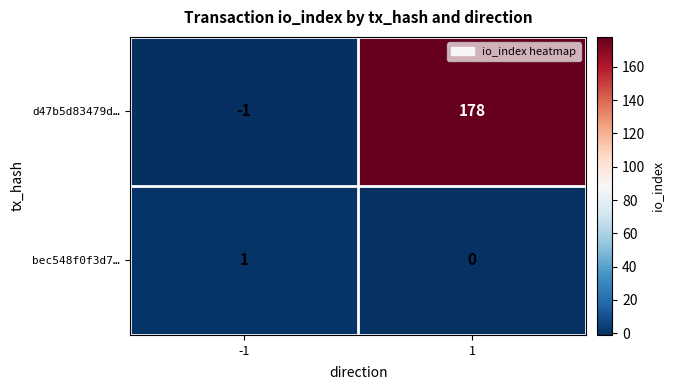

Reading right to left, list all the values displayed in this chart.

d47b5d83479d…: 178	-1
bec548f0f3d7…: 0	1